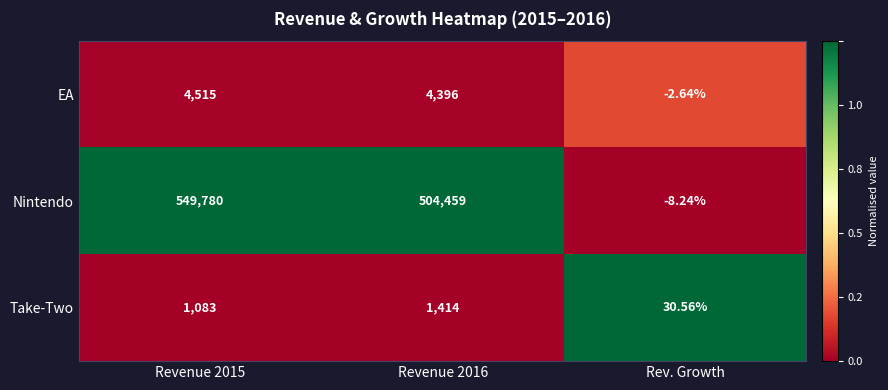

How many data points in Nintendo are less than 504459?

1